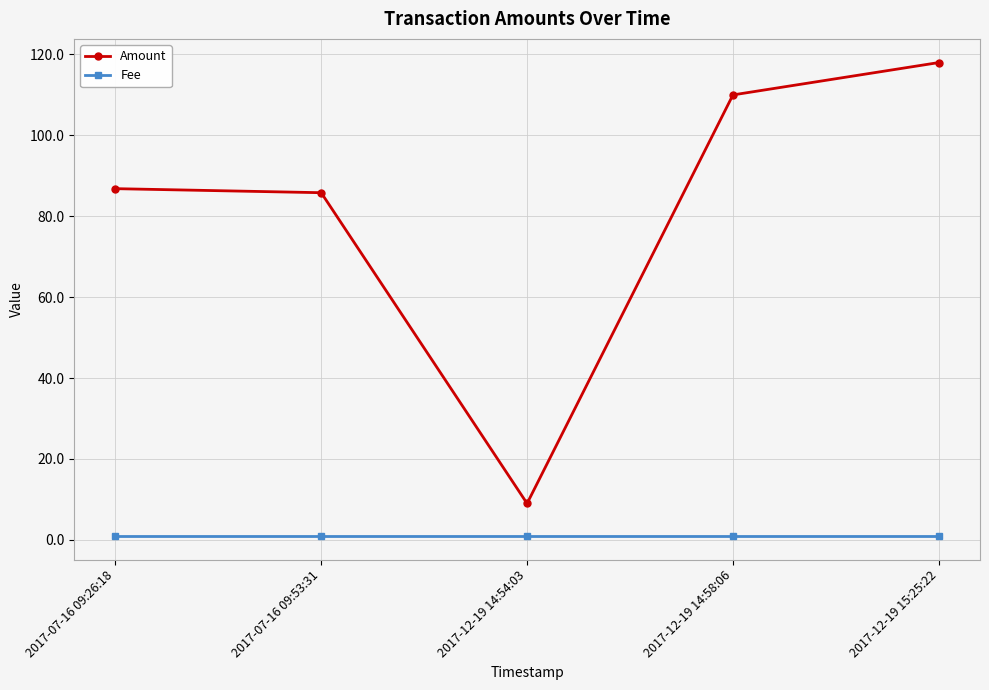

Between 2017-07-16 09:26:18 and 2017-12-19 14:54:03, which series saw the biggest shift?

Amount